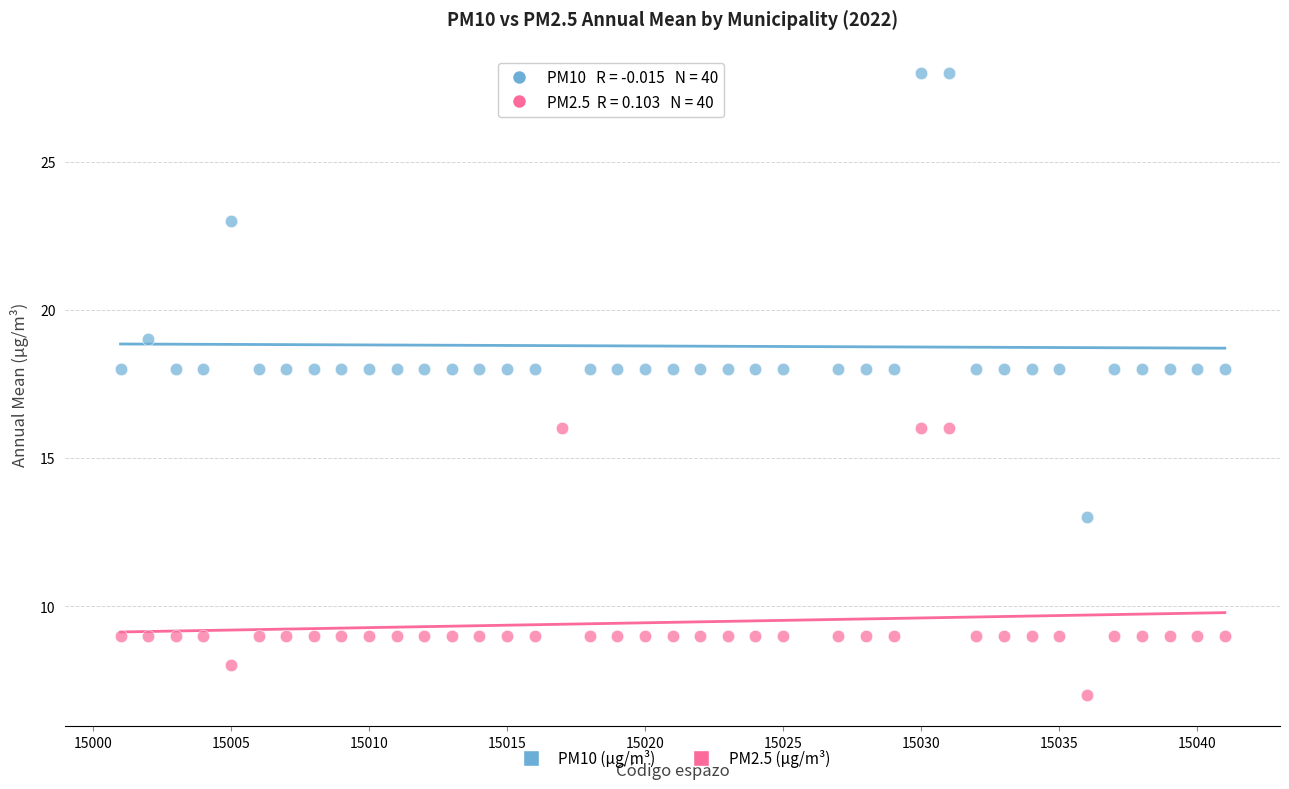

Across all data points, what is the range of X values (max minus min)?

40